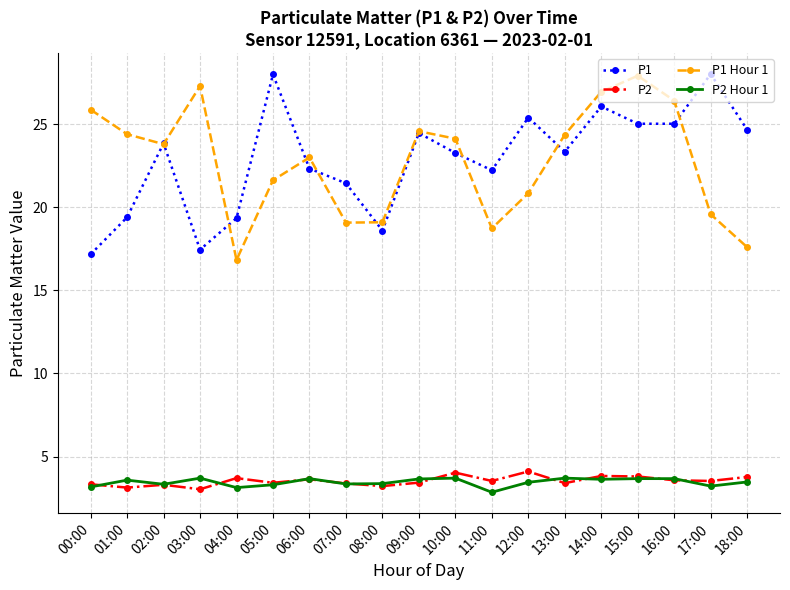

True or false: P1 Hour 1 and P2 intersect in this chart.

False